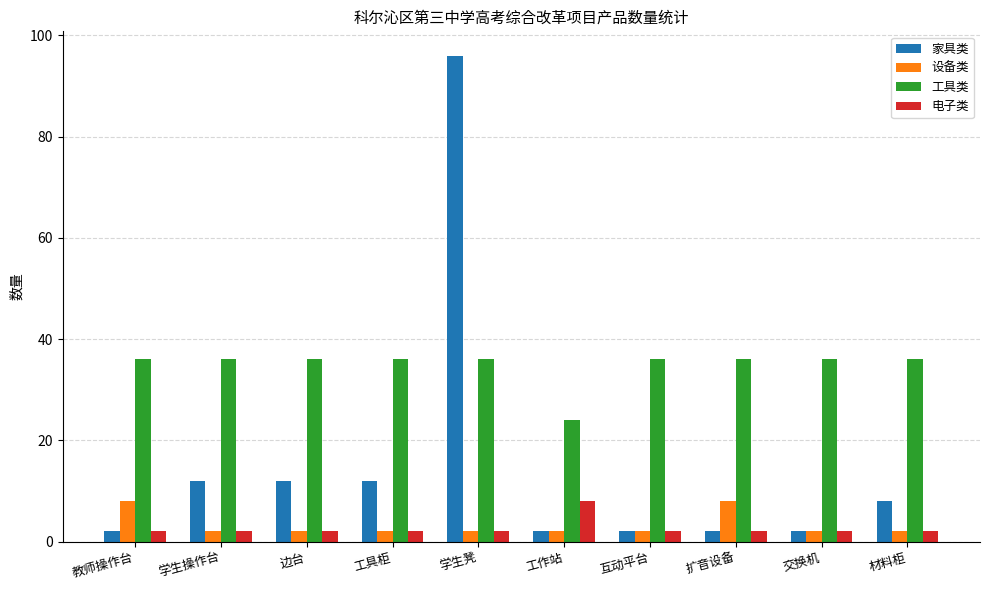

What is the spread (max minus min) of values at 互动平台?

34